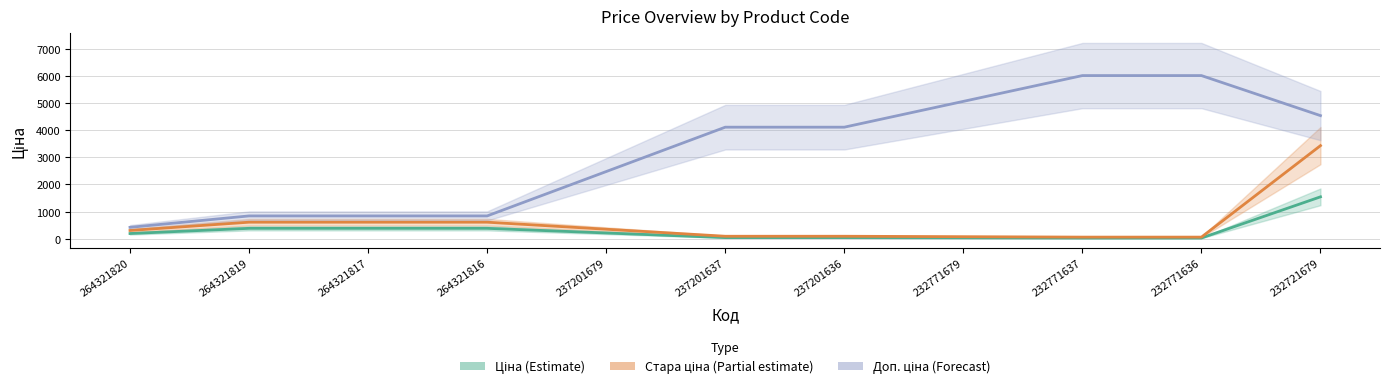

True or false: Доп. ціна and Стара ціна cross at least once.

False